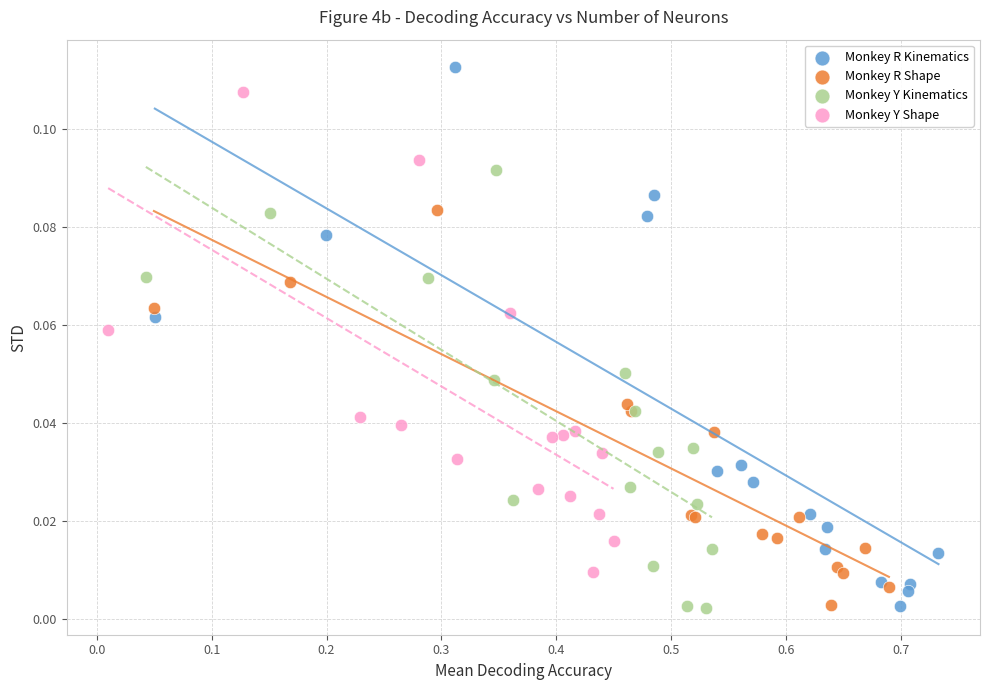

Which series has the largest Y range (max minus min)?

Monkey R Kinematics